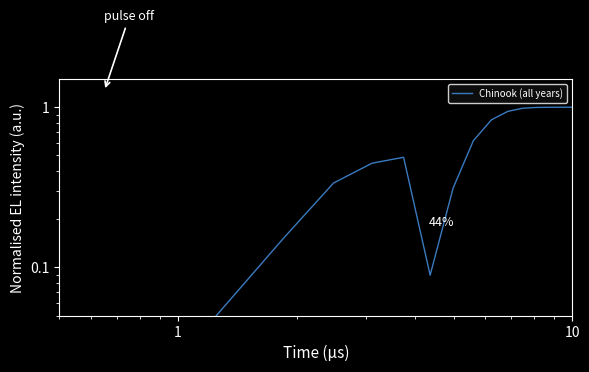

Is it true that the value at 8 is 0.6?

True